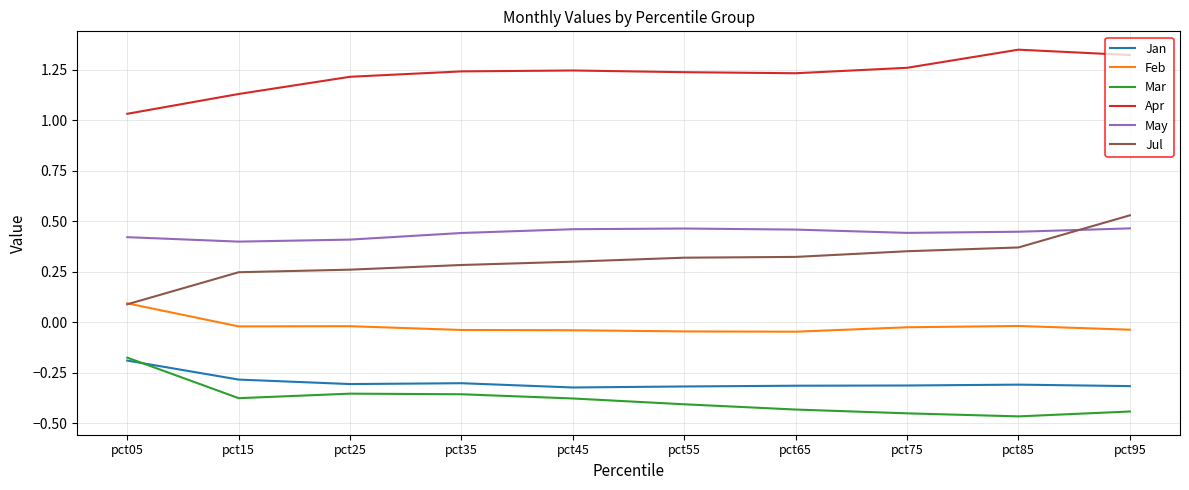

At which label does Mar reach its peak?

pct05